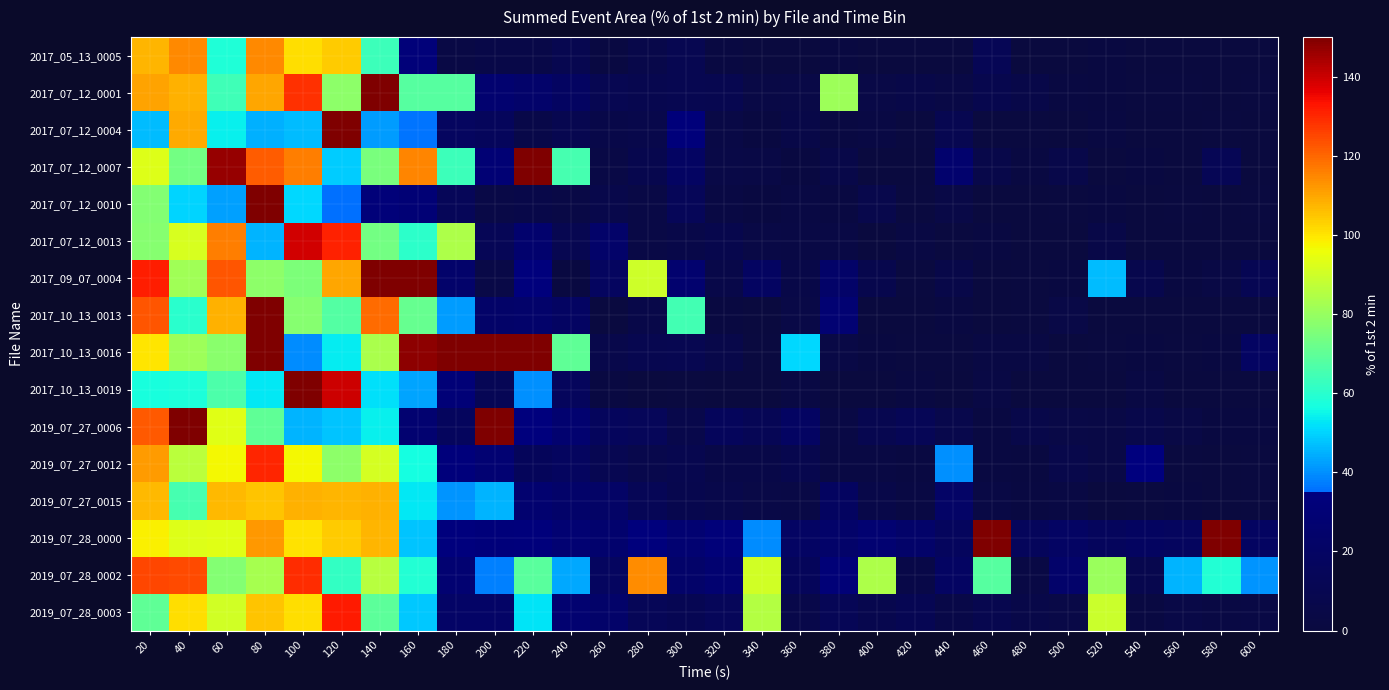

What is the total value across all series at 420?

70.2